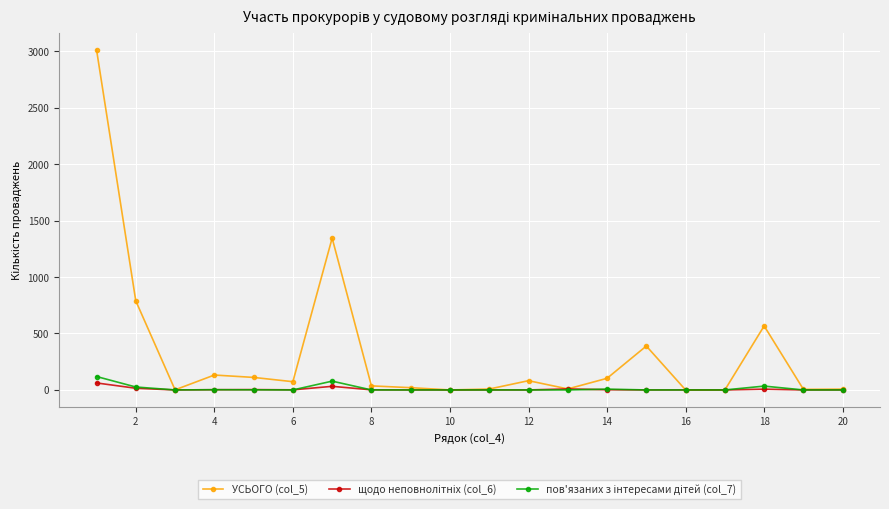

What is the difference between the maximum and minimum values in the УСЬОГО (col_5) series?

3015